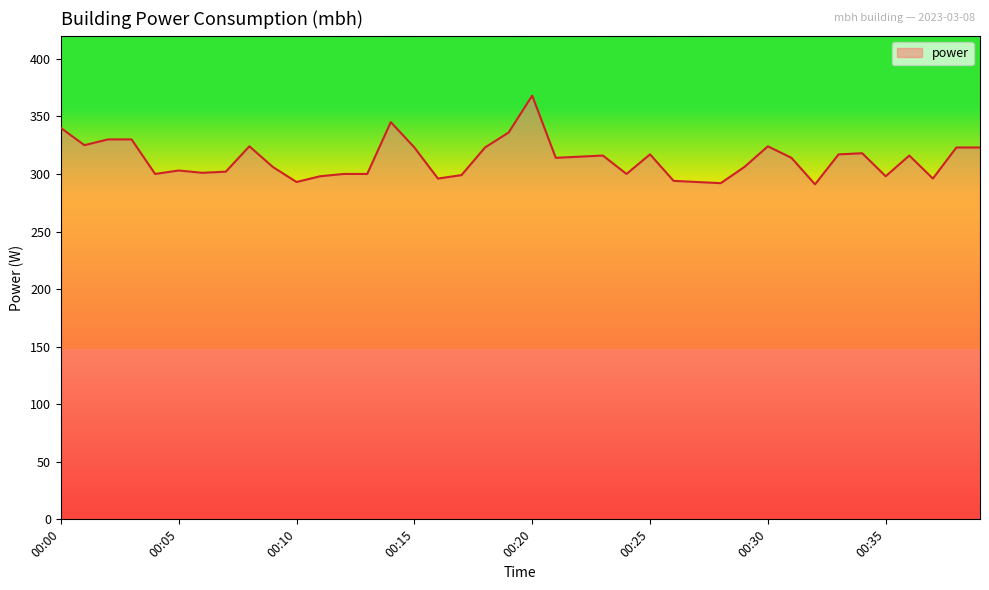

What is the difference between the maximum and minimum values?

77